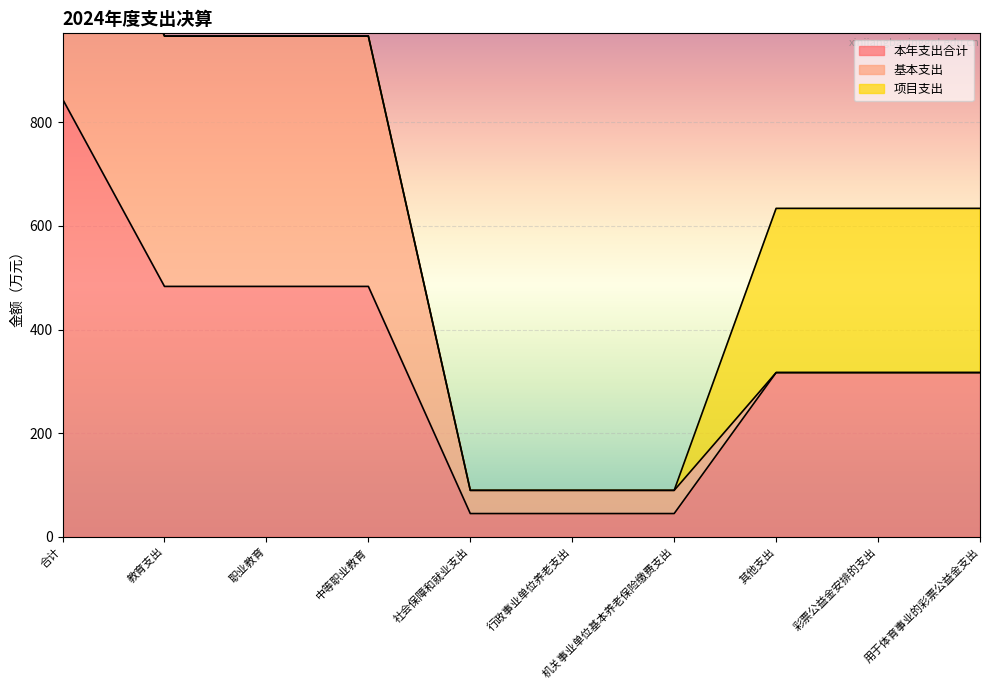

How many data points does each series have?

10